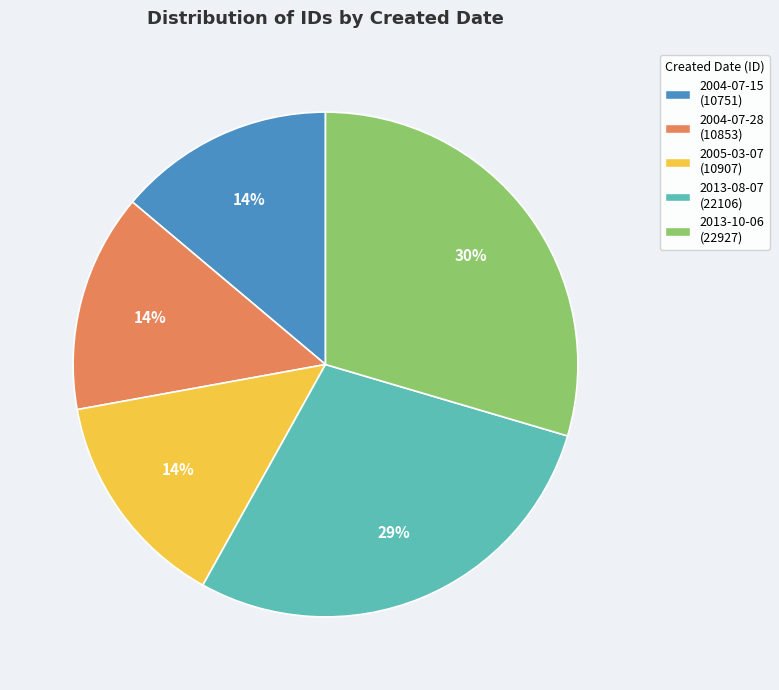

To the nearest percent, what is the average slice percentage?

20%